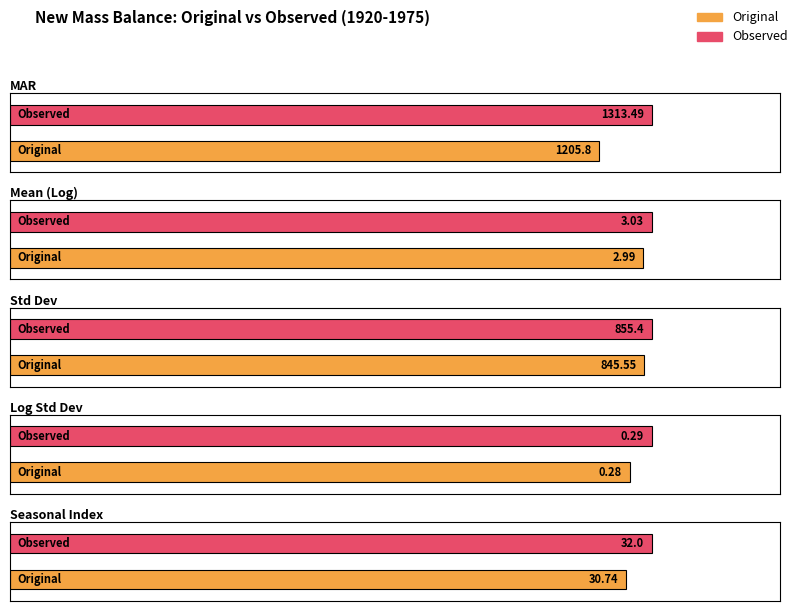

Is it true that Observed equals 587.0 at Std Dev?

False